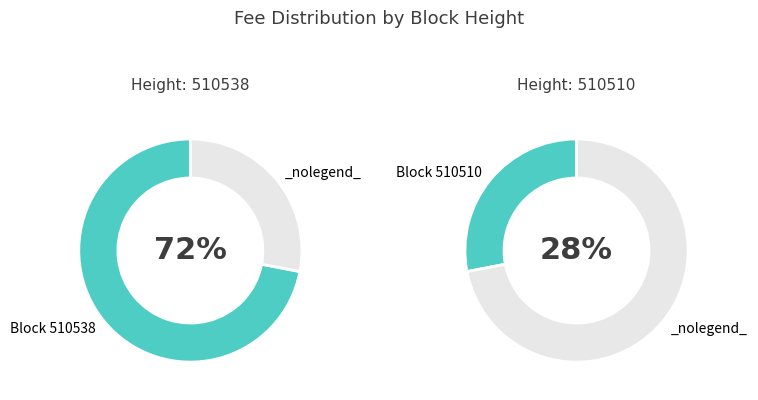

How many slices are in this pie chart?

2